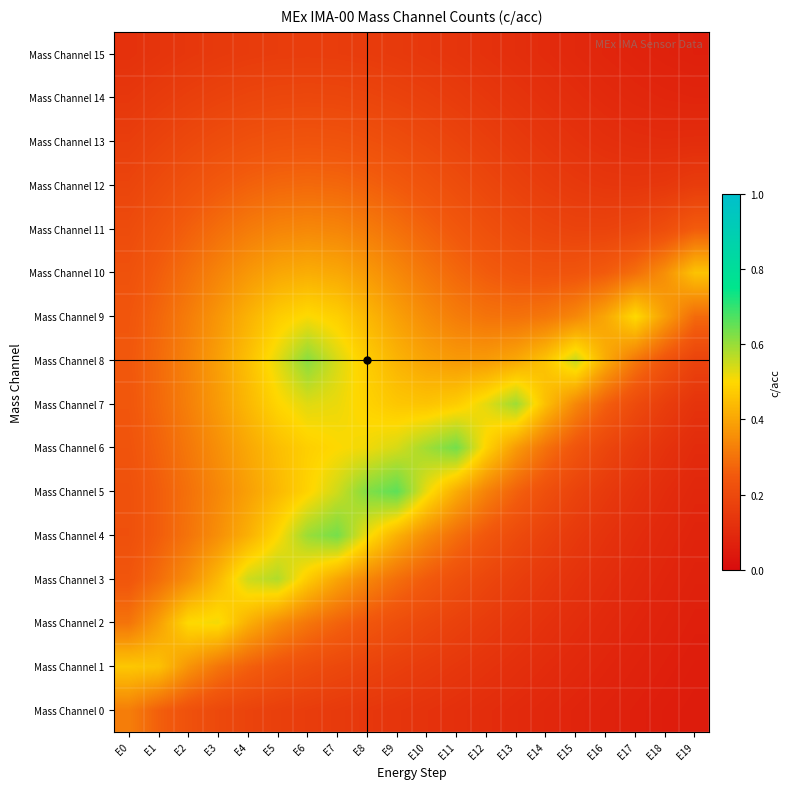

List the series in order of their peak value, lowest first.

Mass Channel 15, Mass Channel 14, Mass Channel 13, Mass Channel 12, Mass Channel 0, Mass Channel 11, Mass Channel 10, Mass Channel 1, Mass Channel 9, Mass Channel 2, Mass Channel 3, Mass Channel 7, Mass Channel 8, Mass Channel 4, Mass Channel 6, Mass Channel 5